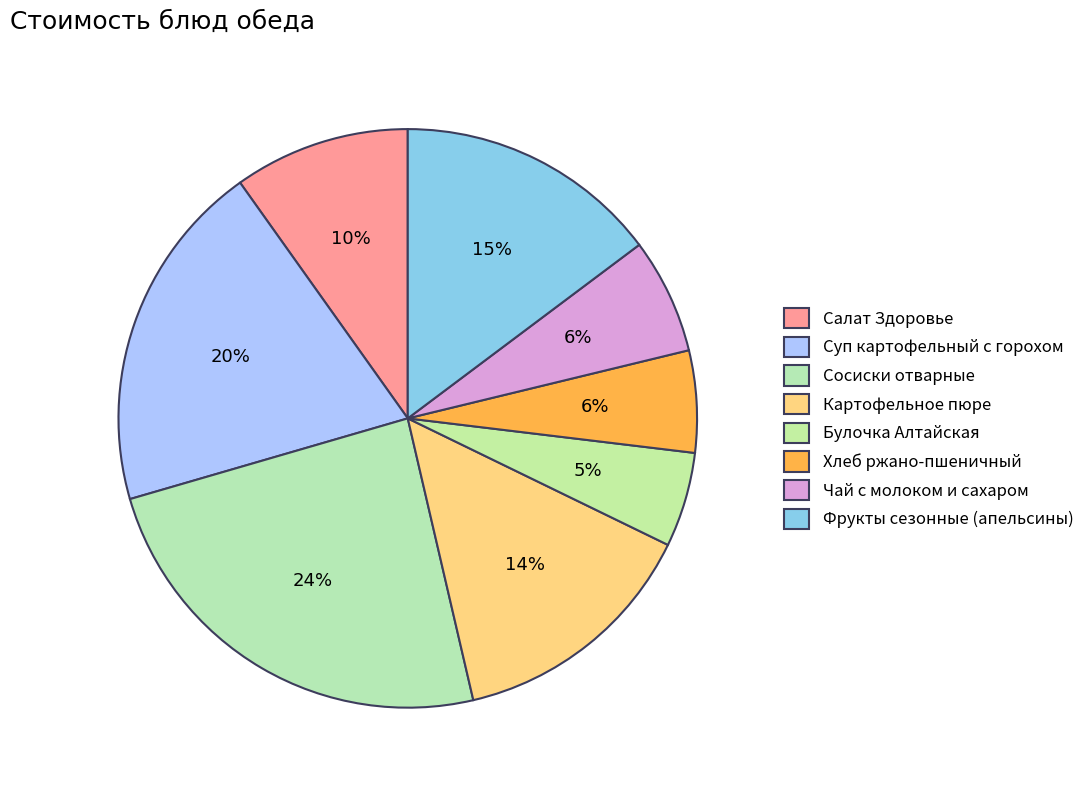

Which category has the smallest portion of the pie?

Булочка Алтайская